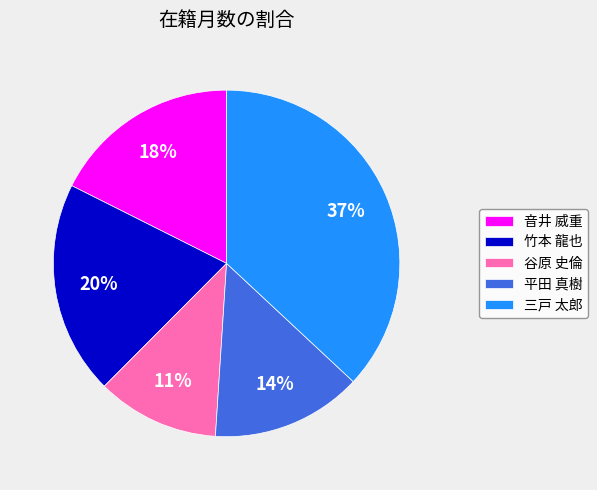

Which slice is the smallest?

谷原 史倫